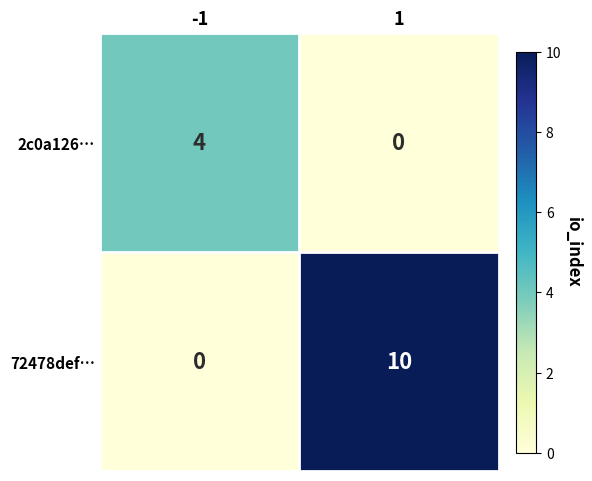

Read the 2c0a126… value at -1.

4